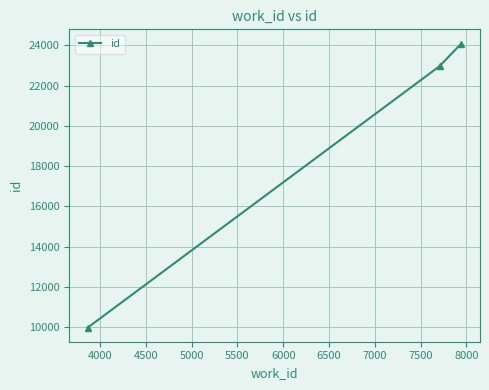

What is the difference between the maximum and minimum values?

14093